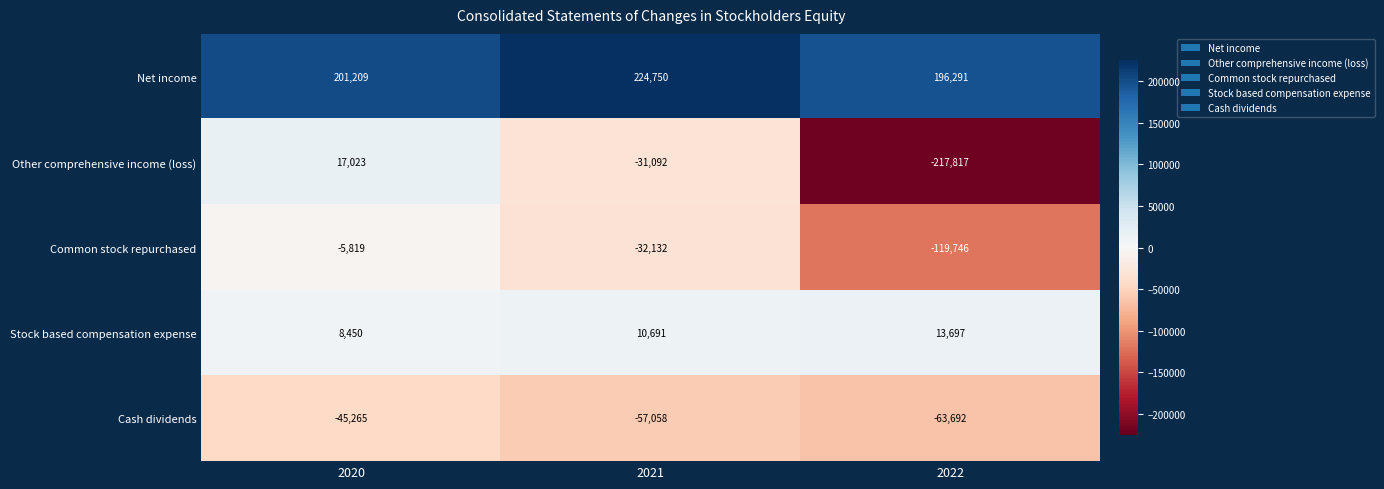

Read the Stock based compensation expense value at 2020, to the nearest 10.

8450